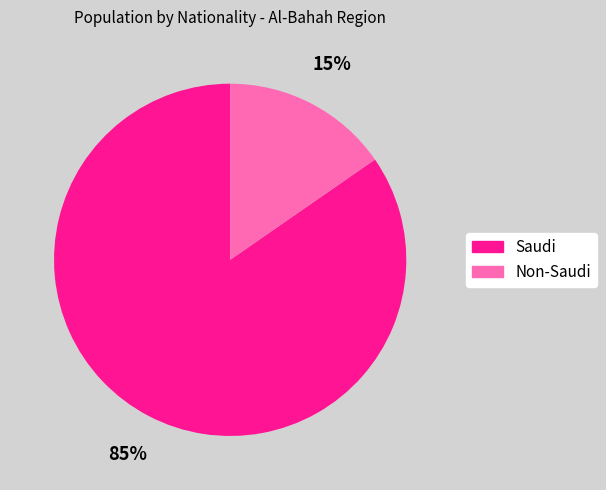

How many segments does this pie chart have?

2